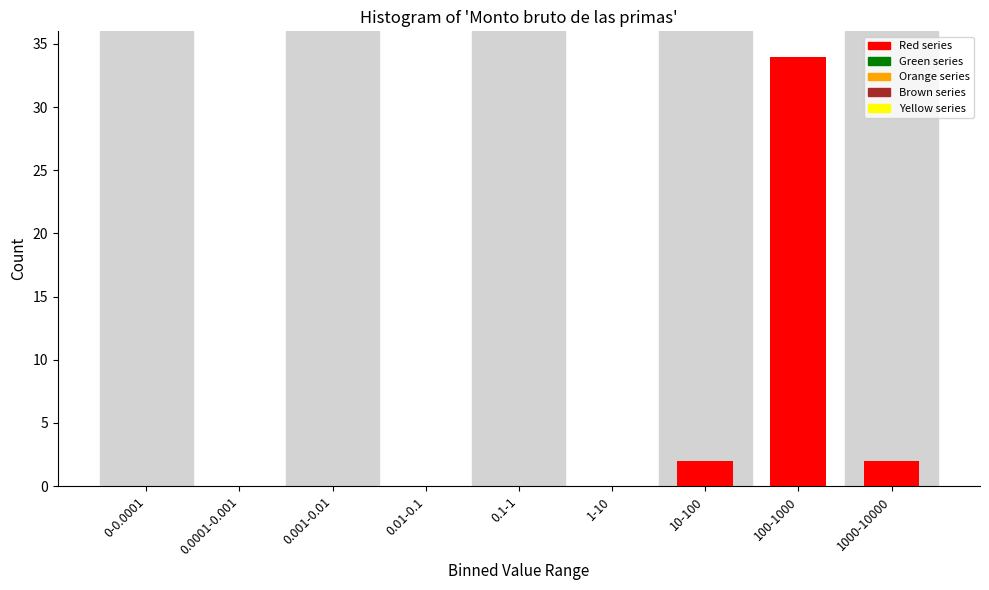

Reading right to left, list all the values displayed in this chart.

1000-10000=2	100-1000=34	10-100=2	1-10=0	0.1-1=0	0.01-0.1=0	0.001-0.01=0	0.0001-0.001=0	0-0.0001=0